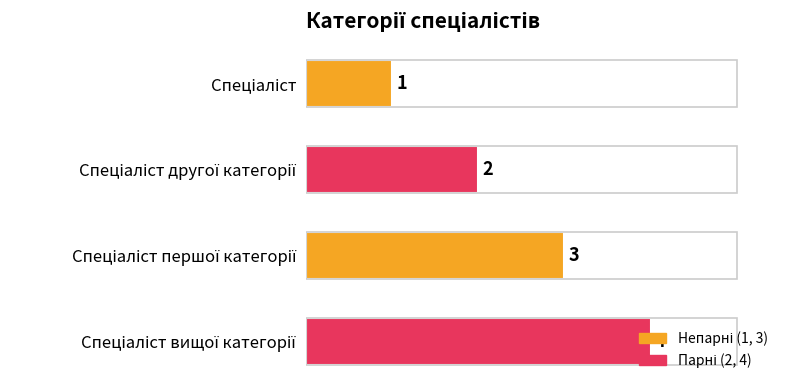

What is the difference between the maximum and minimum values?

3